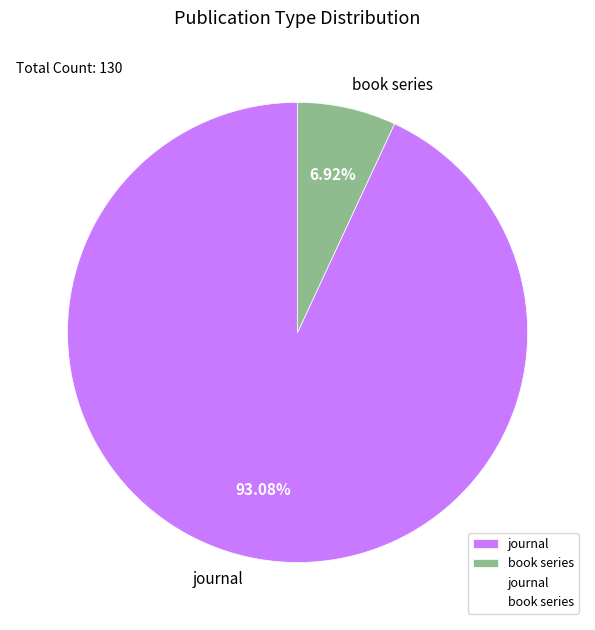

How many slices are in this pie chart?

2